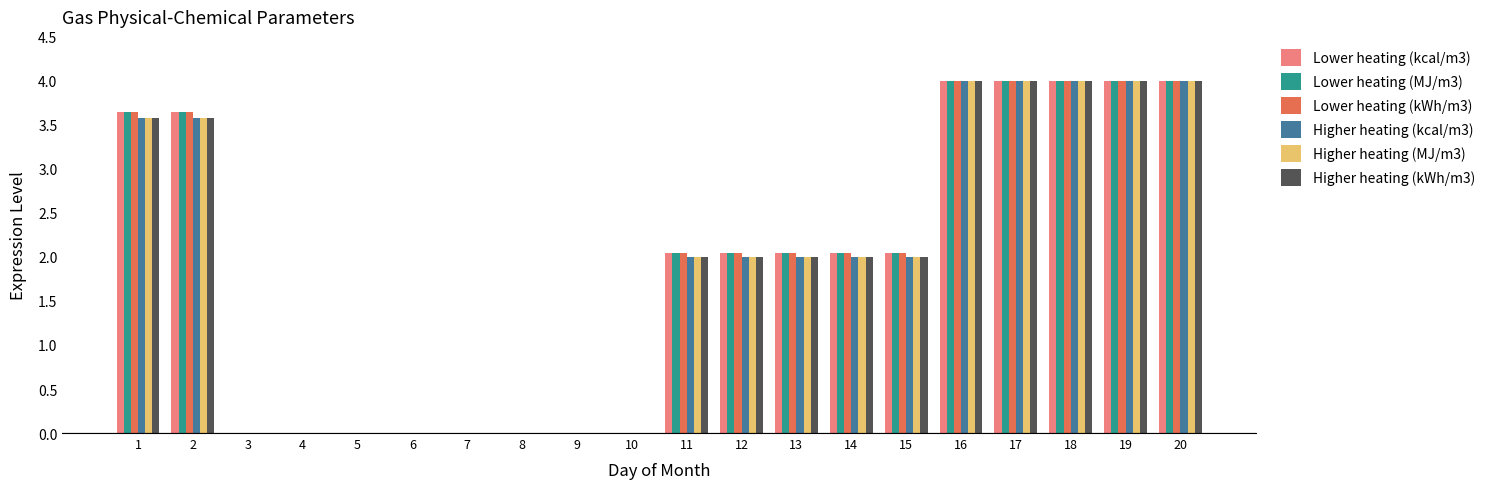

Count the number of categories in the chart.

20